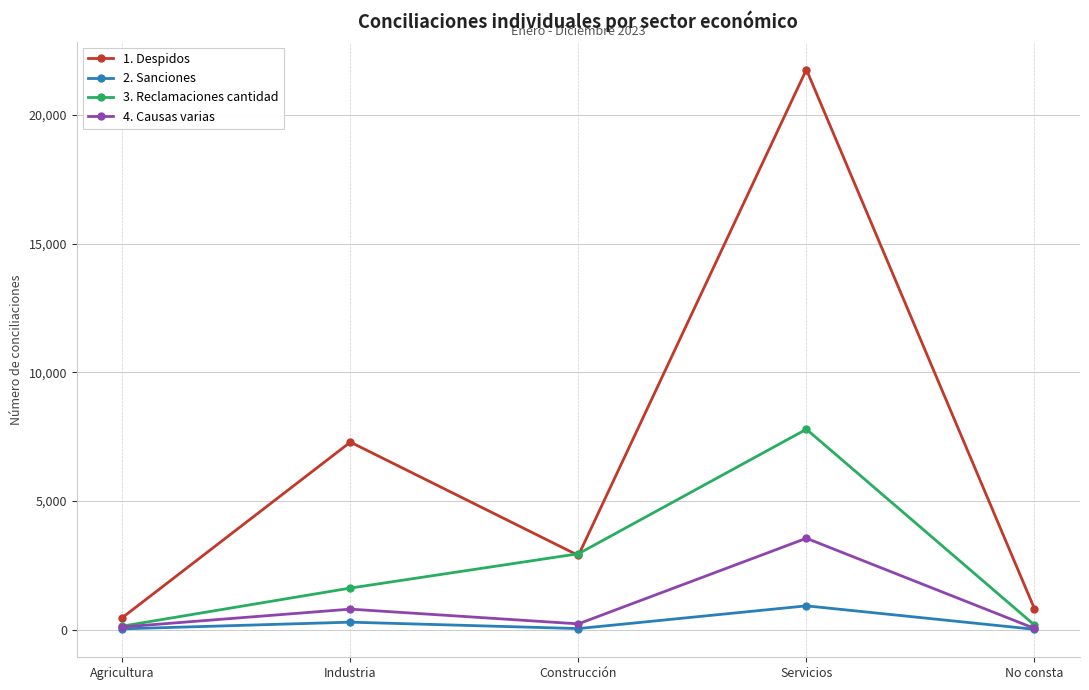

The value of 4. Causas varias at Industria is 792. True or false?

True